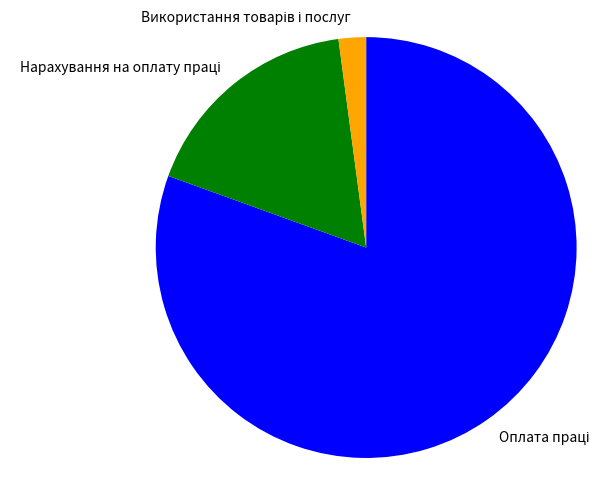

Does any single category account for the majority?

Yes